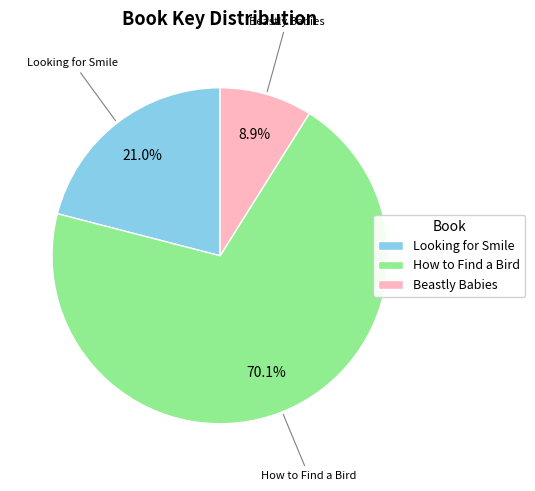

Which category has the smallest portion of the pie?

Beastly Babies